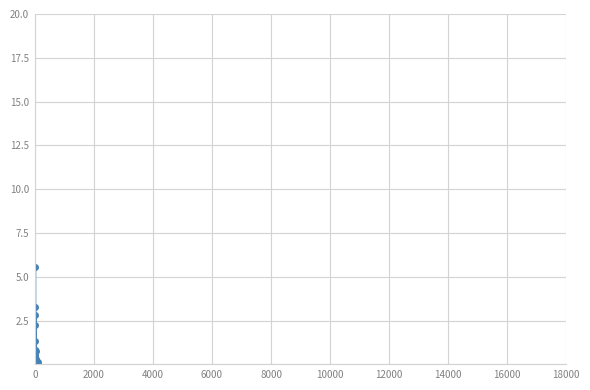

What is the greatest value displayed?

5.6